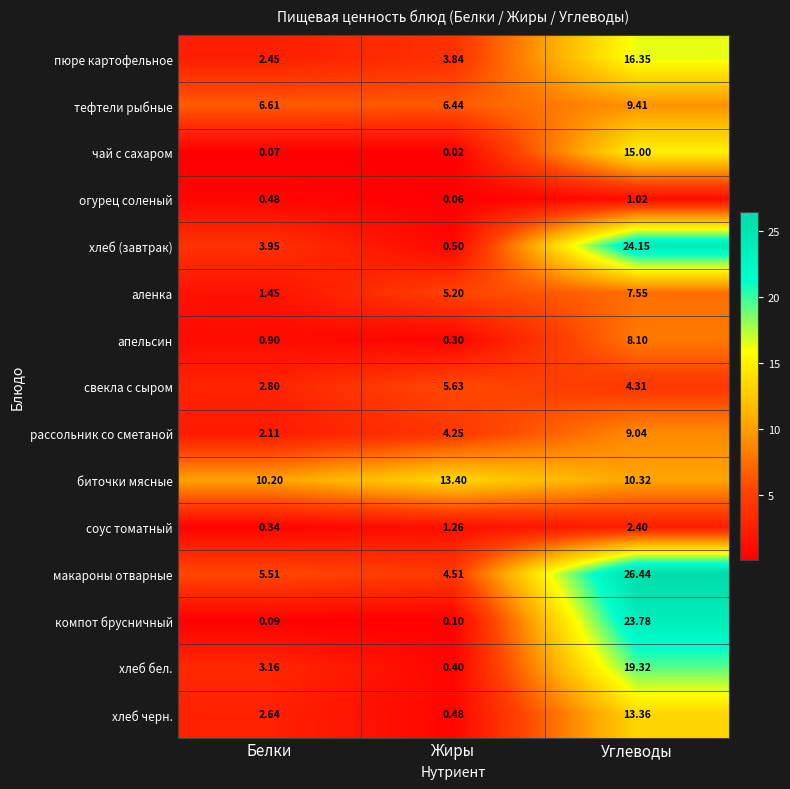

At which label is рассольник со сметаной closest to 5?

Жиры